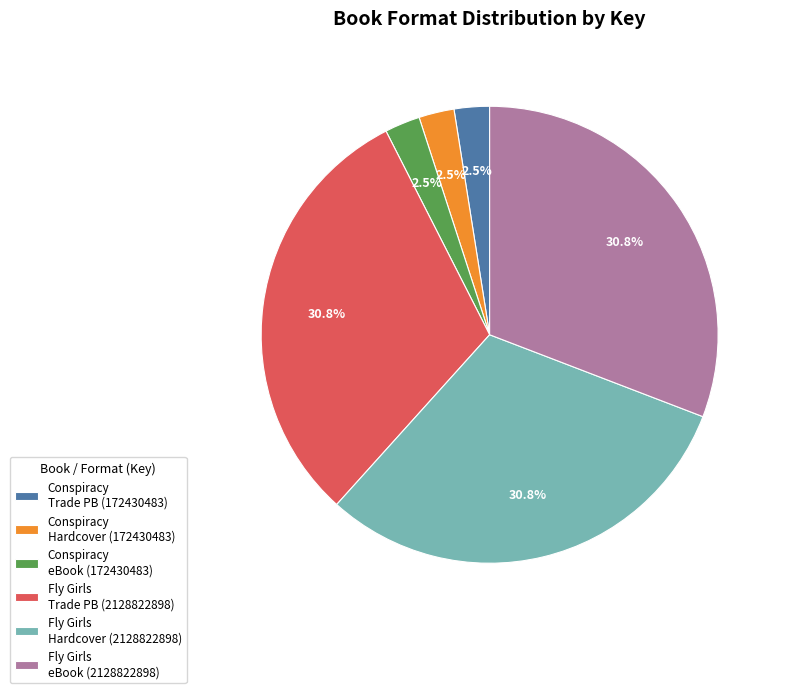

Is there a majority slice in this chart?

No